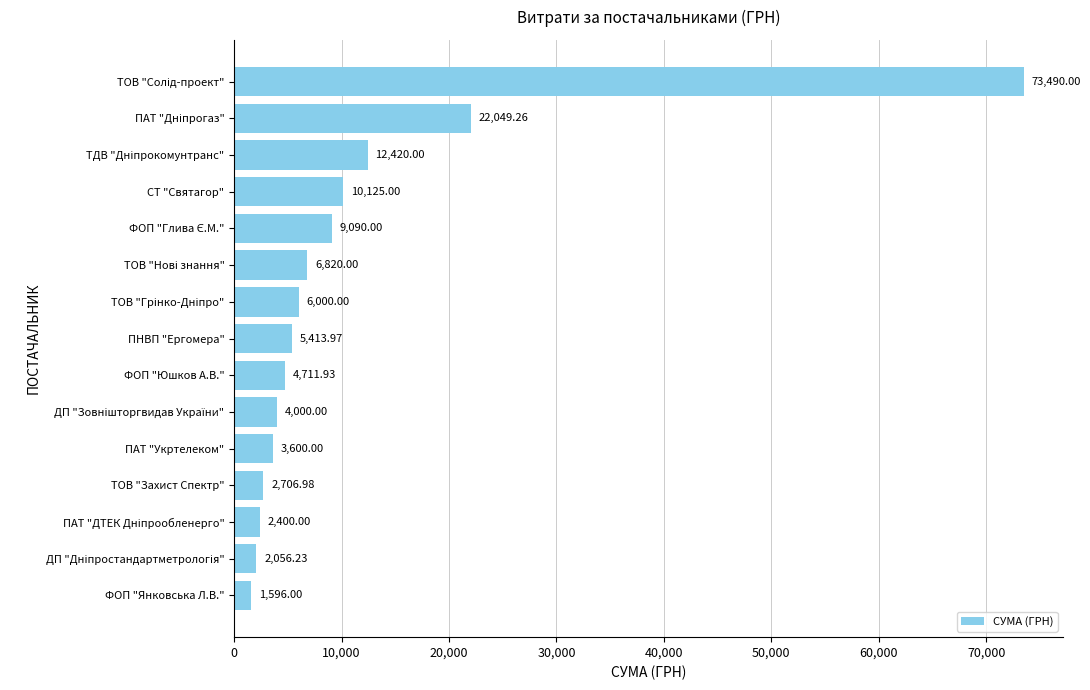

What is the sum of all values?

166479.4